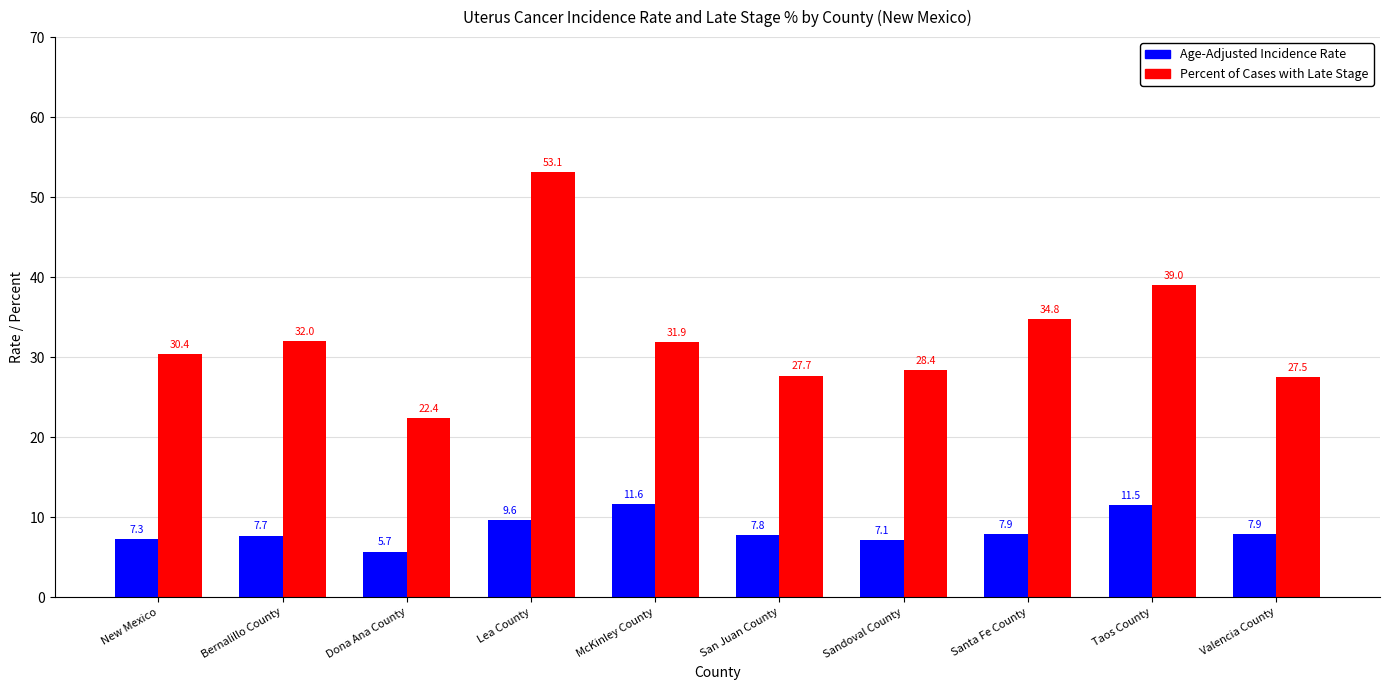

What is the minimum value shown in the chart?

5.7